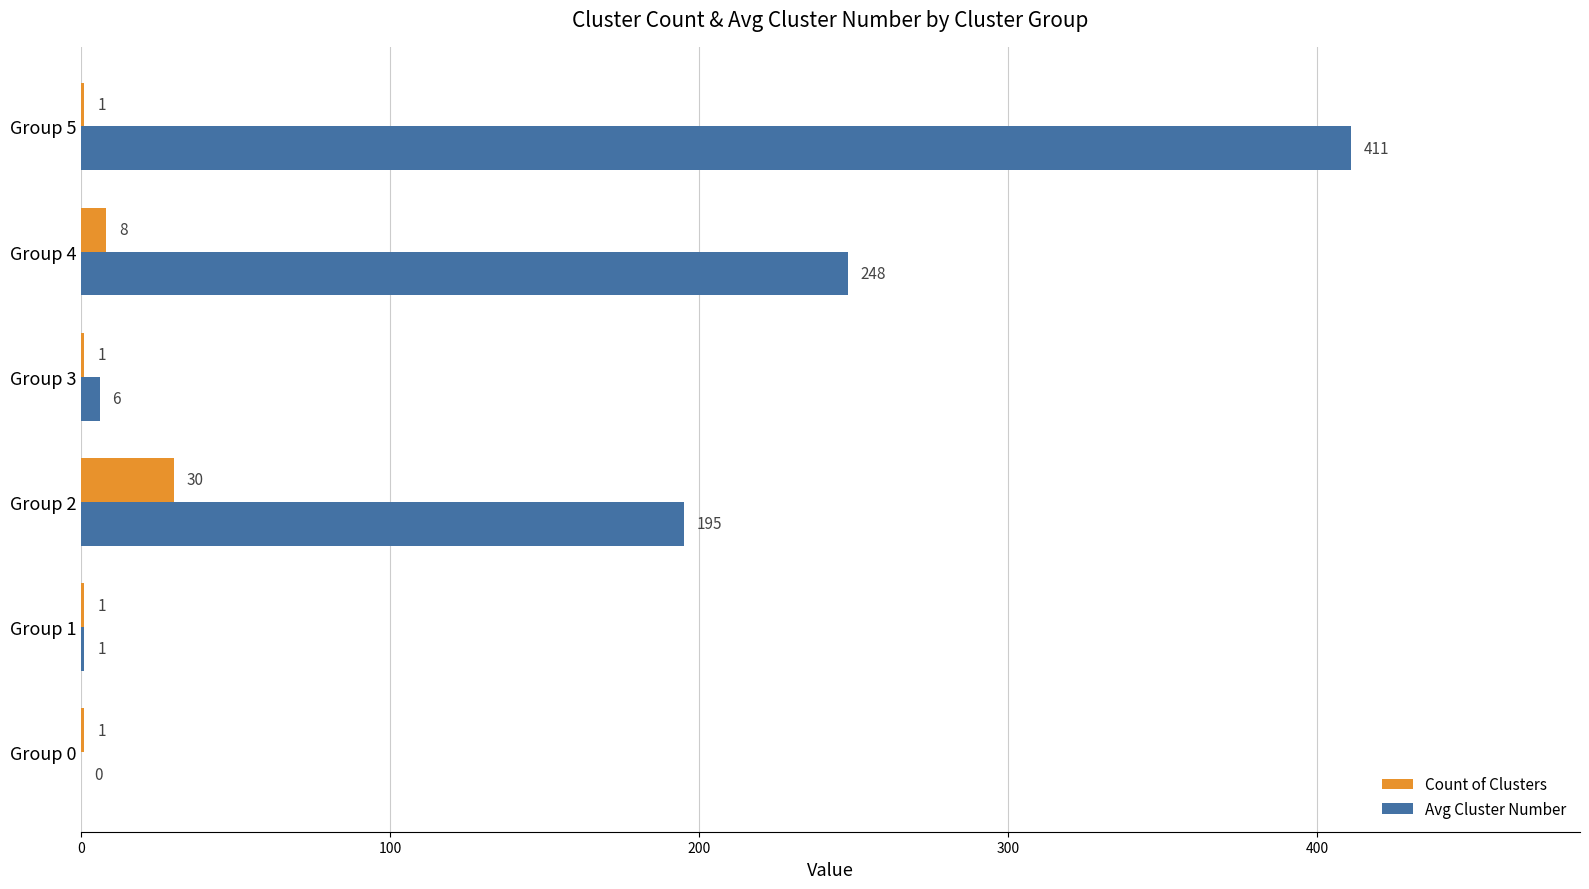

What is the sum of all Avg Cluster Number values?

861